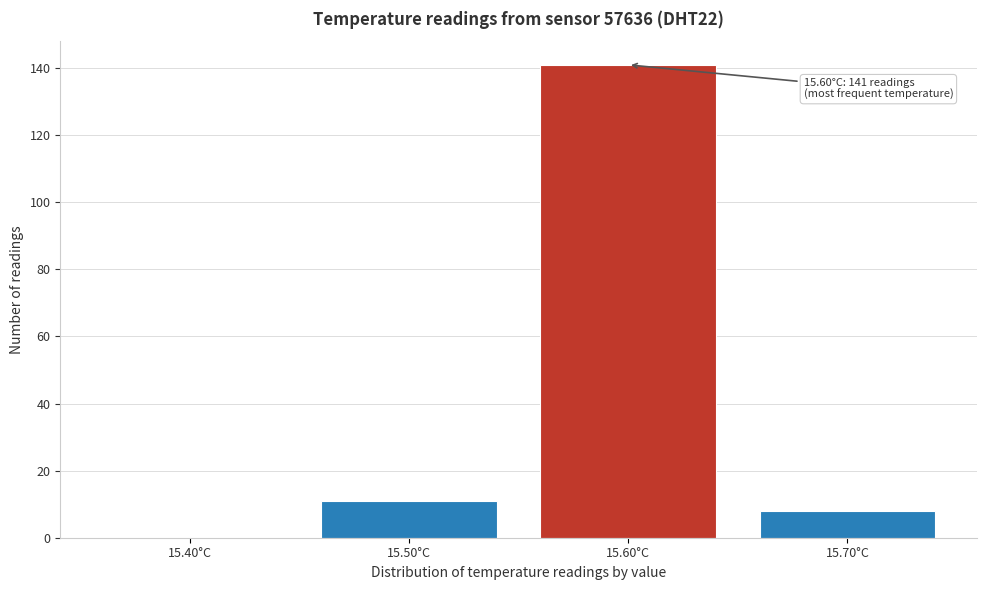

Which range on the x-axis has the tallest bar?

15.55 to 15.65